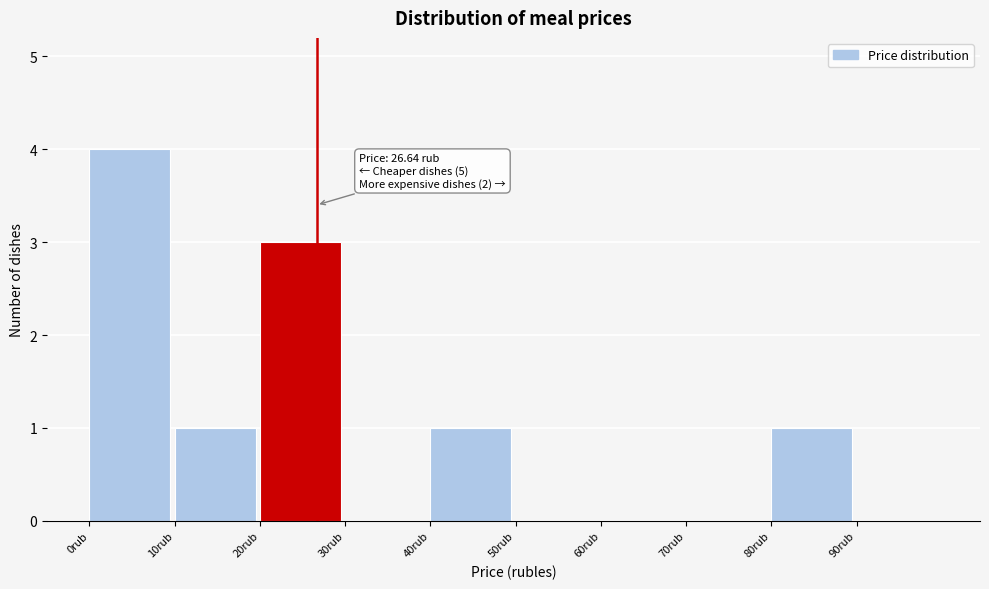

Over which range of the x-axis is the bar tallest?

0 to 10